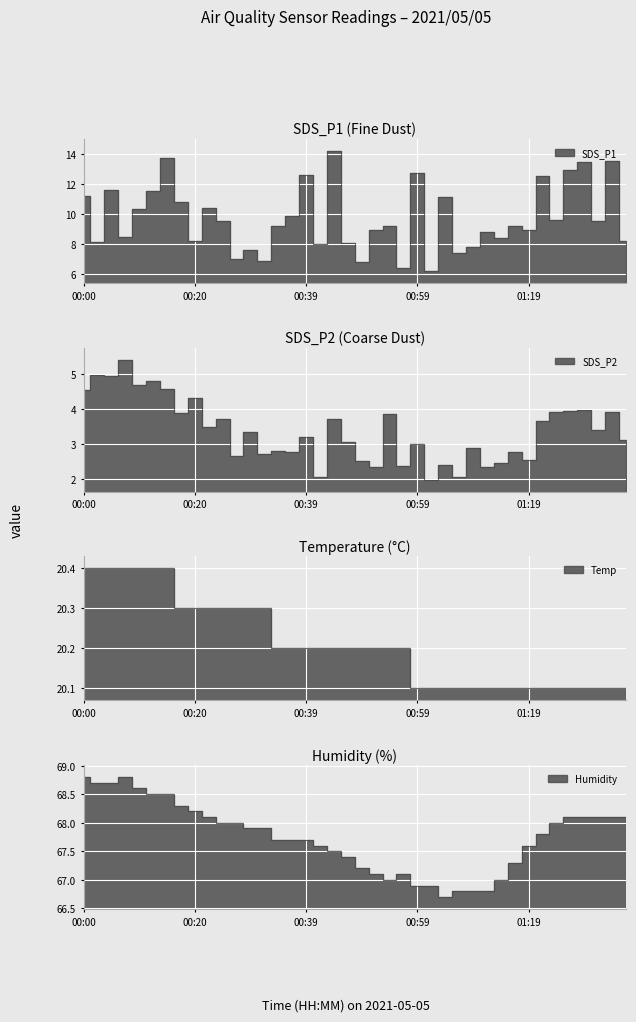

Where does the Humidity series first go above 67?

00:00